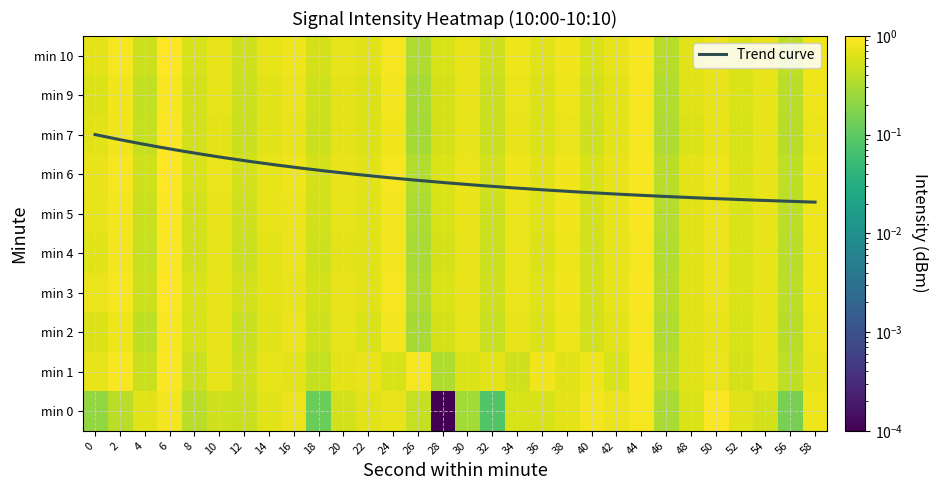

Count the 2 values in the range 0 to 1.

30